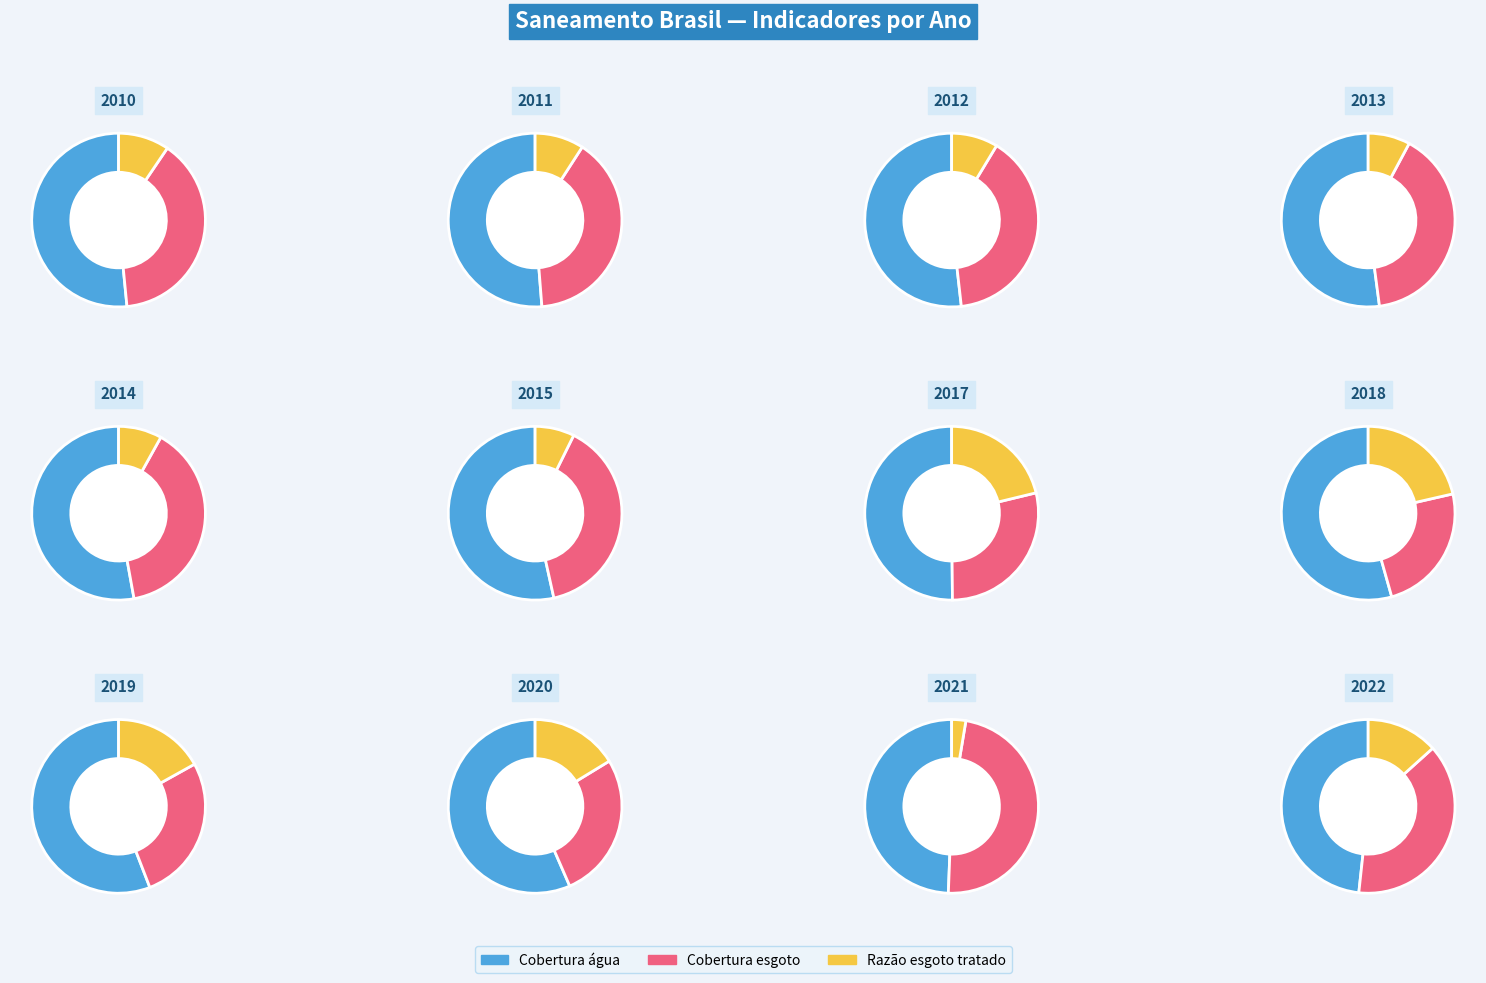

What percentage is the 2014 slice, to the nearest percent?

9%